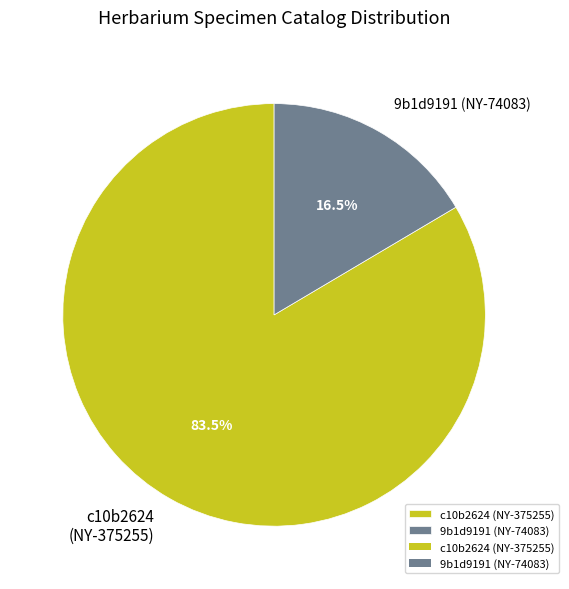

What is the ratio of the value at c10b2624 (NY-375255) to the value at 9b1d9191 (NY-74083)?

5.1